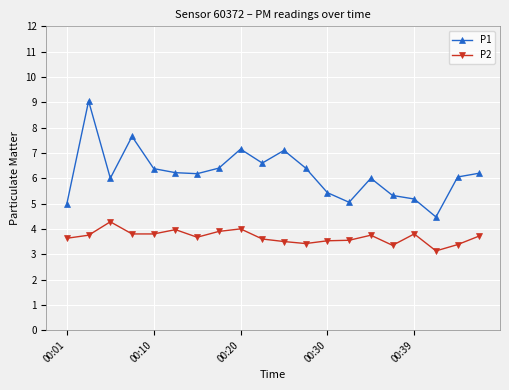

At how many categories does at least one series exceed 4?

20